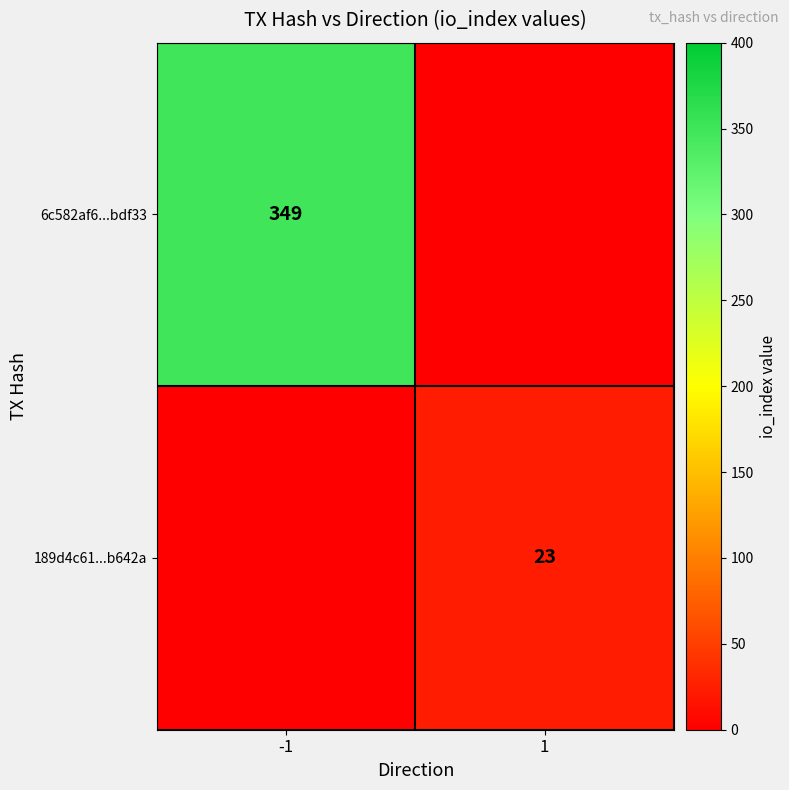

True or false: 189d4c61...b642a has a value of 30 at 1.

False